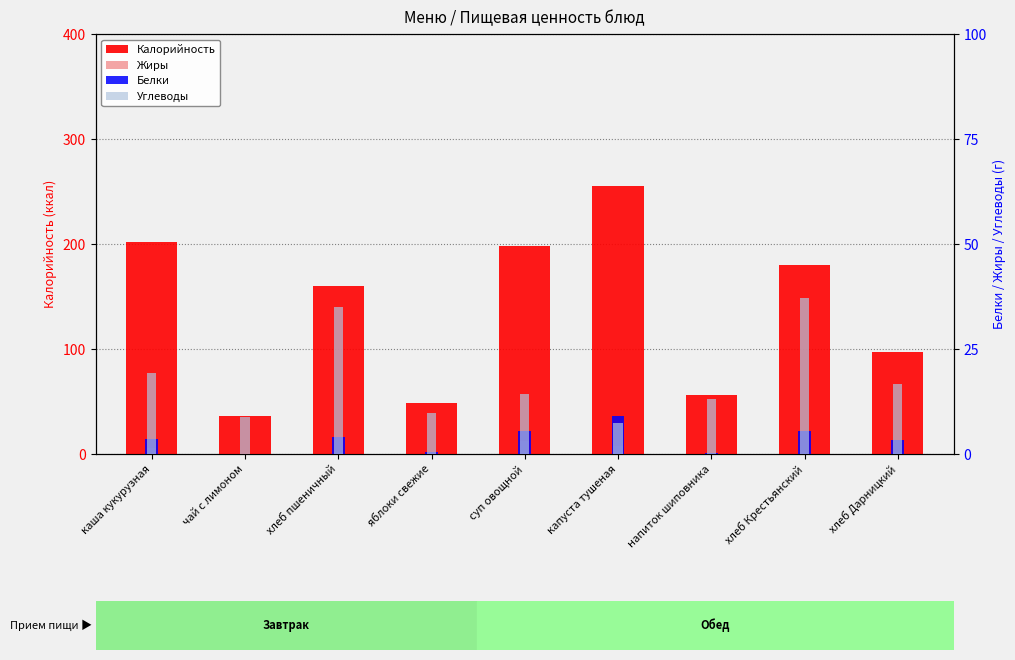

What is the label of the 6th bar from the right?

яблоки свежие